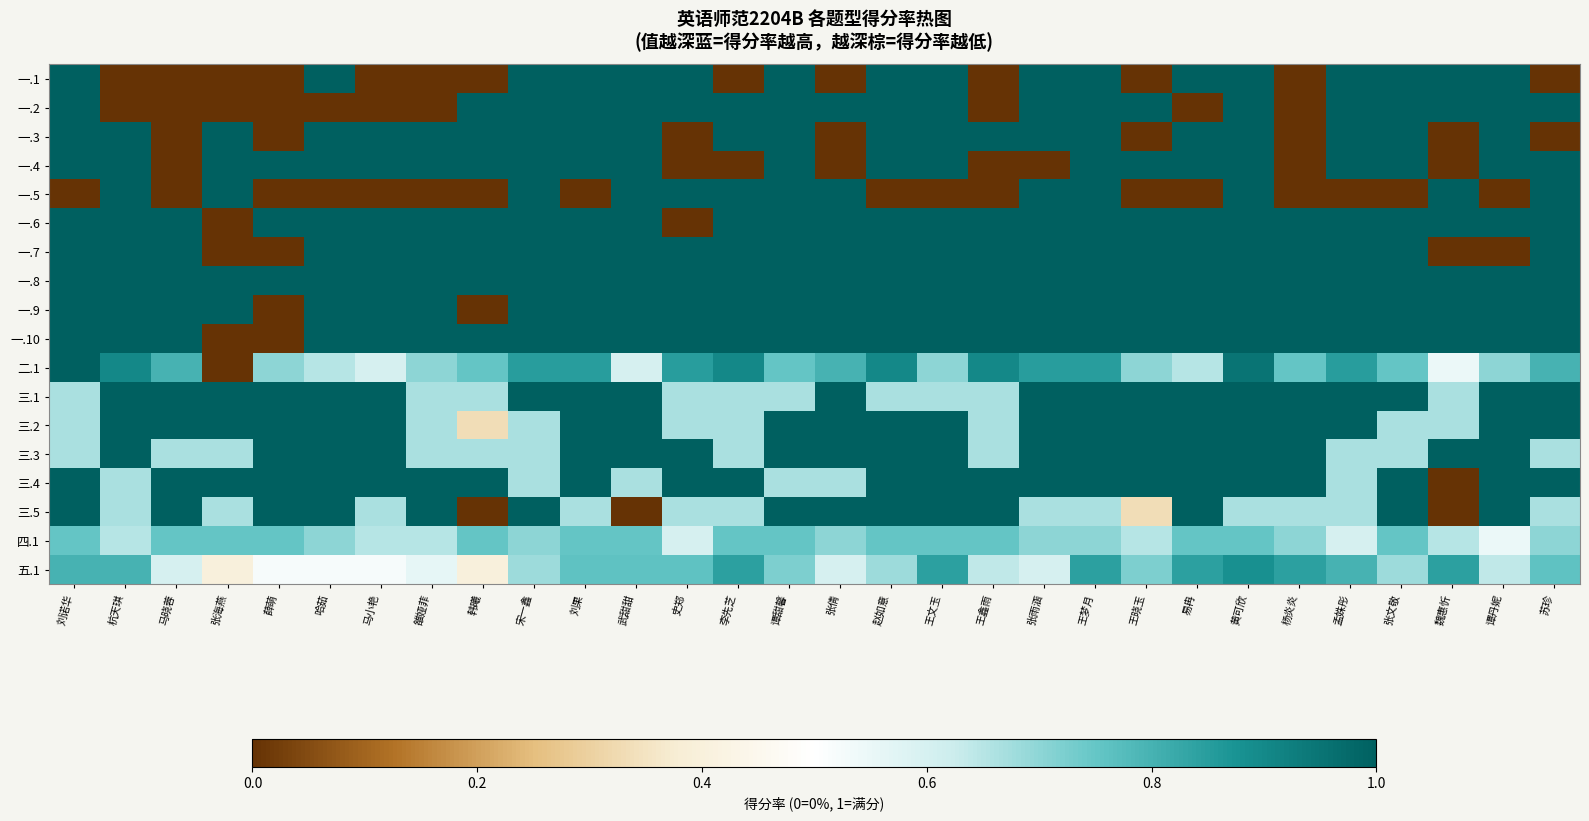

Reading left to right, what are all the values shown in this chart?

一.1: 刘诺华=1.0	杭天琪=0.0	马晓蓉=0.0	张海燕=0.0	薛萌=0.0	哈茹=1.0	马小艳=0.0	雒娅菲=0.0	韩曦=0.0	宋一鑫=1.0	刘果=1.0	武甜甜=1.0	史郑=1.0	李先芝=0.0	谭甜馨=1.0	张倩=0.0	赵如意=1.0	王文玉=1.0	王鑫雨=0.0	张雨涵=1.0	王梦月=1.0	王晓玉=0.0	易冉=1.0	黄可欣=1.0	杨炎炎=0.0	孟姝彤=1.0	张文敬=1.0	魏惠忻=1.0	谭丹妮=1.0	苏珍=0.0
一.2: 刘诺华=1.0	杭天琪=0.0	马晓蓉=0.0	张海燕=0.0	薛萌=0.0	哈茹=0.0	马小艳=0.0	雒娅菲=0.0	韩曦=1.0	宋一鑫=1.0	刘果=1.0	武甜甜=1.0	史郑=1.0	李先芝=1.0	谭甜馨=1.0	张倩=1.0	赵如意=1.0	王文玉=1.0	王鑫雨=0.0	张雨涵=1.0	王梦月=1.0	王晓玉=1.0	易冉=0.0	黄可欣=1.0	杨炎炎=0.0	孟姝彤=1.0	张文敬=1.0	魏惠忻=1.0	谭丹妮=1.0	苏珍=1.0
一.3: 刘诺华=1.0	杭天琪=1.0	马晓蓉=0.0	张海燕=1.0	薛萌=0.0	哈茹=1.0	马小艳=1.0	雒娅菲=1.0	韩曦=1.0	宋一鑫=1.0	刘果=1.0	武甜甜=1.0	史郑=0.0	李先芝=1.0	谭甜馨=1.0	张倩=0.0	赵如意=1.0	王文玉=1.0	王鑫雨=1.0	张雨涵=1.0	王梦月=1.0	王晓玉=0.0	易冉=1.0	黄可欣=1.0	杨炎炎=0.0	孟姝彤=1.0	张文敬=1.0	魏惠忻=0.0	谭丹妮=1.0	苏珍=0.0
一.4: 刘诺华=1.0	杭天琪=1.0	马晓蓉=0.0	张海燕=1.0	薛萌=1.0	哈茹=1.0	马小艳=1.0	雒娅菲=1.0	韩曦=1.0	宋一鑫=1.0	刘果=1.0	武甜甜=1.0	史郑=0.0	李先芝=0.0	谭甜馨=1.0	张倩=0.0	赵如意=1.0	王文玉=1.0	王鑫雨=0.0	张雨涵=0.0	王梦月=1.0	王晓玉=1.0	易冉=1.0	黄可欣=1.0	杨炎炎=0.0	孟姝彤=1.0	张文敬=1.0	魏惠忻=0.0	谭丹妮=1.0	苏珍=1.0
一.5: 刘诺华=0.0	杭天琪=1.0	马晓蓉=0.0	张海燕=1.0	薛萌=0.0	哈茹=0.0	马小艳=0.0	雒娅菲=0.0	韩曦=0.0	宋一鑫=1.0	刘果=0.0	武甜甜=1.0	史郑=1.0	李先芝=1.0	谭甜馨=1.0	张倩=1.0	赵如意=0.0	王文玉=0.0	王鑫雨=0.0	张雨涵=1.0	王梦月=1.0	王晓玉=0.0	易冉=0.0	黄可欣=1.0	杨炎炎=0.0	孟姝彤=0.0	张文敬=0.0	魏惠忻=1.0	谭丹妮=0.0	苏珍=1.0
一.6: 刘诺华=1.0	杭天琪=1.0	马晓蓉=1.0	张海燕=0.0	薛萌=1.0	哈茹=1.0	马小艳=1.0	雒娅菲=1.0	韩曦=1.0	宋一鑫=1.0	刘果=1.0	武甜甜=1.0	史郑=0.0	李先芝=1.0	谭甜馨=1.0	张倩=1.0	赵如意=1.0	王文玉=1.0	王鑫雨=1.0	张雨涵=1.0	王梦月=1.0	王晓玉=1.0	易冉=1.0	黄可欣=1.0	杨炎炎=1.0	孟姝彤=1.0	张文敬=1.0	魏惠忻=1.0	谭丹妮=1.0	苏珍=1.0
一.7: 刘诺华=1.0	杭天琪=1.0	马晓蓉=1.0	张海燕=0.0	薛萌=0.0	哈茹=1.0	马小艳=1.0	雒娅菲=1.0	韩曦=1.0	宋一鑫=1.0	刘果=1.0	武甜甜=1.0	史郑=1.0	李先芝=1.0	谭甜馨=1.0	张倩=1.0	赵如意=1.0	王文玉=1.0	王鑫雨=1.0	张雨涵=1.0	王梦月=1.0	王晓玉=1.0	易冉=1.0	黄可欣=1.0	杨炎炎=1.0	孟姝彤=1.0	张文敬=1.0	魏惠忻=0.0	谭丹妮=0.0	苏珍=1.0
一.8: 刘诺华=1.0	杭天琪=1.0	马晓蓉=1.0	张海燕=1.0	薛萌=1.0	哈茹=1.0	马小艳=1.0	雒娅菲=1.0	韩曦=1.0	宋一鑫=1.0	刘果=1.0	武甜甜=1.0	史郑=1.0	李先芝=1.0	谭甜馨=1.0	张倩=1.0	赵如意=1.0	王文玉=1.0	王鑫雨=1.0	张雨涵=1.0	王梦月=1.0	王晓玉=1.0	易冉=1.0	黄可欣=1.0	杨炎炎=1.0	孟姝彤=1.0	张文敬=1.0	魏惠忻=1.0	谭丹妮=1.0	苏珍=1.0
一.9: 刘诺华=1.0	杭天琪=1.0	马晓蓉=1.0	张海燕=1.0	薛萌=0.0	哈茹=1.0	马小艳=1.0	雒娅菲=1.0	韩曦=0.0	宋一鑫=1.0	刘果=1.0	武甜甜=1.0	史郑=1.0	李先芝=1.0	谭甜馨=1.0	张倩=1.0	赵如意=1.0	王文玉=1.0	王鑫雨=1.0	张雨涵=1.0	王梦月=1.0	王晓玉=1.0	易冉=1.0	黄可欣=1.0	杨炎炎=1.0	孟姝彤=1.0	张文敬=1.0	魏惠忻=1.0	谭丹妮=1.0	苏珍=1.0
一.10: 刘诺华=1.0	杭天琪=1.0	马晓蓉=1.0	张海燕=0.0	薛萌=0.0	哈茹=1.0	马小艳=1.0	雒娅菲=1.0	韩曦=1.0	宋一鑫=1.0	刘果=1.0	武甜甜=1.0	史郑=1.0	李先芝=1.0	谭甜馨=1.0	张倩=1.0	赵如意=1.0	王文玉=1.0	王鑫雨=1.0	张雨涵=1.0	王梦月=1.0	王晓玉=1.0	易冉=1.0	黄可欣=1.0	杨炎炎=1.0	孟姝彤=1.0	张文敬=1.0	魏惠忻=1.0	谭丹妮=1.0	苏珍=1.0
二.1: 刘诺华=1.0	杭天琪=0.9	马晓蓉=0.8	张海燕=0.0	薛萌=0.7	哈茹=0.7	马小艳=0.6	雒娅菲=0.7	韩曦=0.8	宋一鑫=0.8	刘果=0.8	武甜甜=0.6	史郑=0.8	李先芝=0.9	谭甜馨=0.8	张倩=0.8	赵如意=0.9	王文玉=0.7	王鑫雨=0.9	张雨涵=0.8	王梦月=0.8	王晓玉=0.7	易冉=0.7	黄可欣=0.9	杨炎炎=0.8	孟姝彤=0.8	张文敬=0.8	魏惠忻=0.6	谭丹妮=0.7	苏珍=0.8
三.1: 刘诺华=0.7	杭天琪=1.0	马晓蓉=1.0	张海燕=1.0	薛萌=1.0	哈茹=1.0	马小艳=1.0	雒娅菲=0.7	韩曦=0.7	宋一鑫=1.0	刘果=1.0	武甜甜=1.0	史郑=0.7	李先芝=0.7	谭甜馨=0.7	张倩=1.0	赵如意=0.7	王文玉=0.7	王鑫雨=0.7	张雨涵=1.0	王梦月=1.0	王晓玉=1.0	易冉=1.0	黄可欣=1.0	杨炎炎=1.0	孟姝彤=1.0	张文敬=1.0	魏惠忻=0.7	谭丹妮=1.0	苏珍=1.0
三.2: 刘诺华=0.7	杭天琪=1.0	马晓蓉=1.0	张海燕=1.0	薛萌=1.0	哈茹=1.0	马小艳=1.0	雒娅菲=0.7	韩曦=0.3	宋一鑫=0.7	刘果=1.0	武甜甜=1.0	史郑=0.7	李先芝=0.7	谭甜馨=1.0	张倩=1.0	赵如意=1.0	王文玉=1.0	王鑫雨=0.7	张雨涵=1.0	王梦月=1.0	王晓玉=1.0	易冉=1.0	黄可欣=1.0	杨炎炎=1.0	孟姝彤=1.0	张文敬=0.7	魏惠忻=0.7	谭丹妮=1.0	苏珍=1.0
三.3: 刘诺华=0.7	杭天琪=1.0	马晓蓉=0.7	张海燕=0.7	薛萌=1.0	哈茹=1.0	马小艳=1.0	雒娅菲=0.7	韩曦=0.7	宋一鑫=0.7	刘果=1.0	武甜甜=1.0	史郑=1.0	李先芝=0.7	谭甜馨=1.0	张倩=1.0	赵如意=1.0	王文玉=1.0	王鑫雨=0.7	张雨涵=1.0	王梦月=1.0	王晓玉=1.0	易冉=1.0	黄可欣=1.0	杨炎炎=1.0	孟姝彤=0.7	张文敬=0.7	魏惠忻=1.0	谭丹妮=1.0	苏珍=0.7
三.4: 刘诺华=1.0	杭天琪=0.7	马晓蓉=1.0	张海燕=1.0	薛萌=1.0	哈茹=1.0	马小艳=1.0	雒娅菲=1.0	韩曦=1.0	宋一鑫=0.7	刘果=1.0	武甜甜=0.7	史郑=1.0	李先芝=1.0	谭甜馨=0.7	张倩=0.7	赵如意=1.0	王文玉=1.0	王鑫雨=1.0	张雨涵=1.0	王梦月=1.0	王晓玉=1.0	易冉=1.0	黄可欣=1.0	杨炎炎=1.0	孟姝彤=0.7	张文敬=1.0	魏惠忻=0.0	谭丹妮=1.0	苏珍=1.0
三.5: 刘诺华=1.0	杭天琪=0.7	马晓蓉=1.0	张海燕=0.7	薛萌=1.0	哈茹=1.0	马小艳=0.7	雒娅菲=1.0	韩曦=0.0	宋一鑫=1.0	刘果=0.7	武甜甜=0.0	史郑=0.7	李先芝=0.7	谭甜馨=1.0	张倩=1.0	赵如意=1.0	王文玉=1.0	王鑫雨=1.0	张雨涵=0.7	王梦月=0.7	王晓玉=0.3	易冉=1.0	黄可欣=0.7	杨炎炎=0.7	孟姝彤=0.7	张文敬=1.0	魏惠忻=0.0	谭丹妮=1.0	苏珍=0.7
四.1: 刘诺华=0.8	杭天琪=0.7	马晓蓉=0.8	张海燕=0.8	薛萌=0.8	哈茹=0.7	马小艳=0.7	雒娅菲=0.7	韩曦=0.8	宋一鑫=0.7	刘果=0.8	武甜甜=0.8	史郑=0.6	李先芝=0.8	谭甜馨=0.8	张倩=0.7	赵如意=0.8	王文玉=0.8	王鑫雨=0.8	张雨涵=0.7	王梦月=0.7	王晓玉=0.7	易冉=0.8	黄可欣=0.8	杨炎炎=0.7	孟姝彤=0.6	张文敬=0.8	魏惠忻=0.7	谭丹妮=0.6	苏珍=0.7
五.1: 刘诺华=0.8	杭天琪=0.8	马晓蓉=0.6	张海燕=0.4	薛萌=0.5	哈茹=0.5	马小艳=0.5	雒娅菲=0.6	韩曦=0.4	宋一鑫=0.7	刘果=0.8	武甜甜=0.8	史郑=0.8	李先芝=0.8	谭甜馨=0.7	张倩=0.6	赵如意=0.7	王文玉=0.8	王鑫雨=0.6	张雨涵=0.6	王梦月=0.8	王晓玉=0.7	易冉=0.8	黄可欣=0.9	杨炎炎=0.8	孟姝彤=0.8	张文敬=0.7	魏惠忻=0.8	谭丹妮=0.6	苏珍=0.8